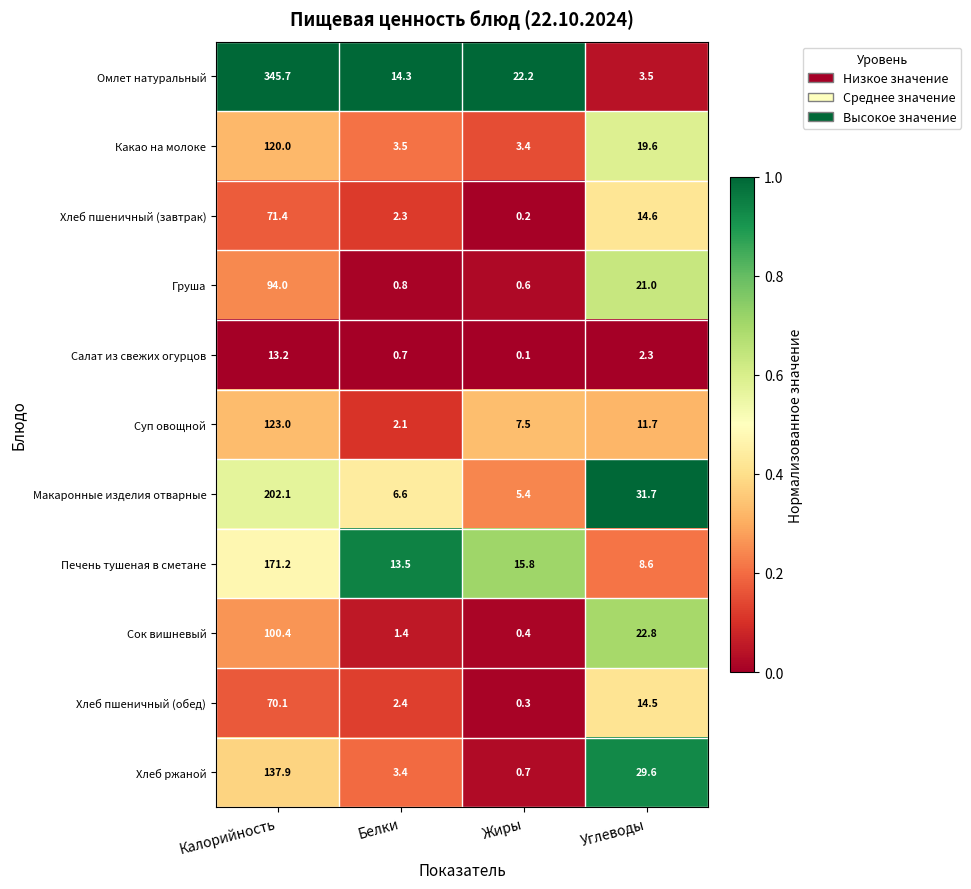

Rank the series by their maximum value, from lowest to highest.

Салат из свежих огурцов, Хлеб пшеничный (обед), Хлеб пшеничный (завтрак), Груша, Сок вишневый, Какао на молоке, Суп овощной, Хлеб ржаной, Печень тушеная в сметане, Макаронные изделия отварные, Омлет натуральный